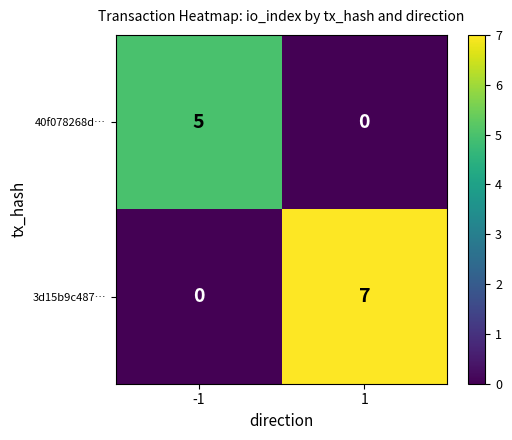

Reading left to right, transcribe all the data shown in this chart.

40f078268d…: 5	0
3d15b9c487…: 0	7